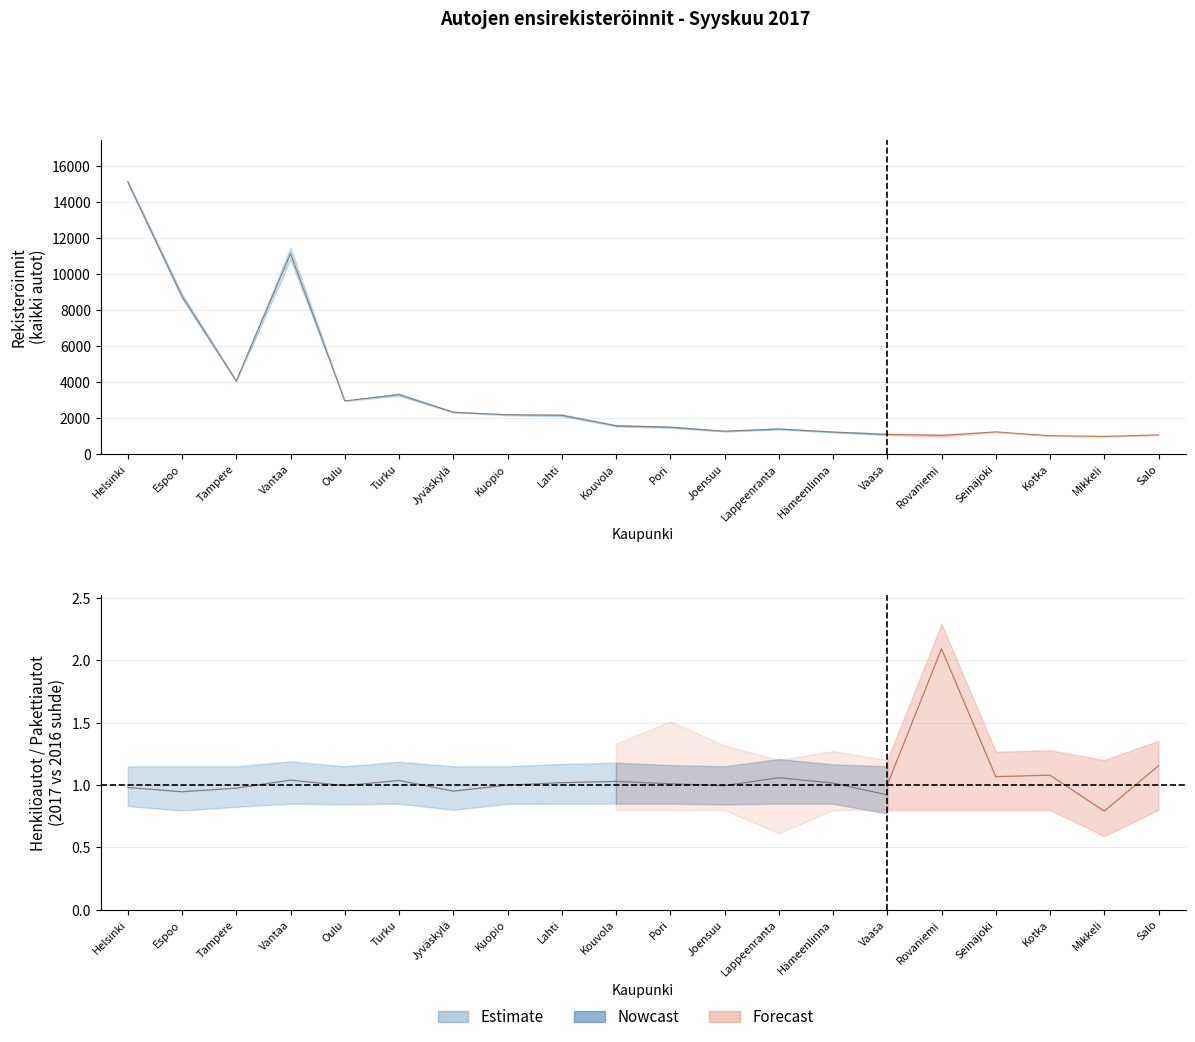

The Pakettiautot 2016 series shows 248 at Lappeenranta. True or false?

False